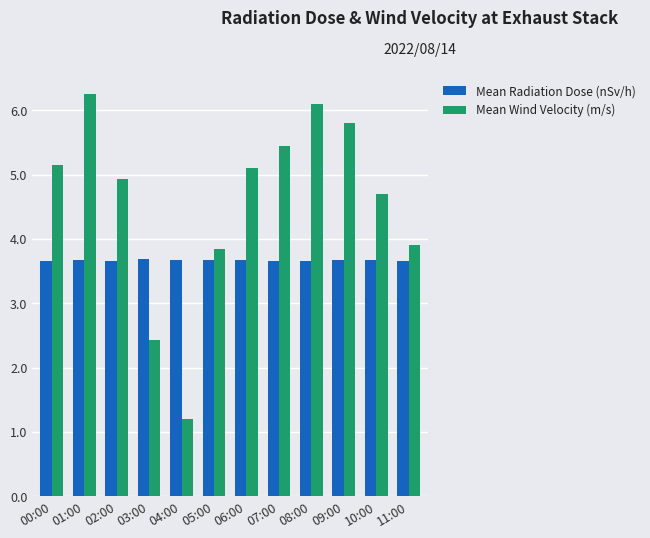

Rank the series at 00:00 from lowest to highest value.

Mean Radiation Dose (nSv/h), Mean Wind Velocity (m/s)